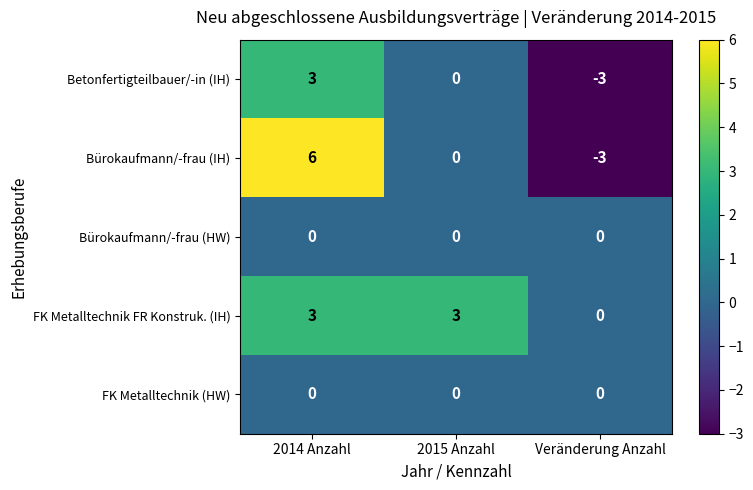

Is it true that Betonfertigteilbauer/-in (IH) equals 4 at 2015 Anzahl?

False